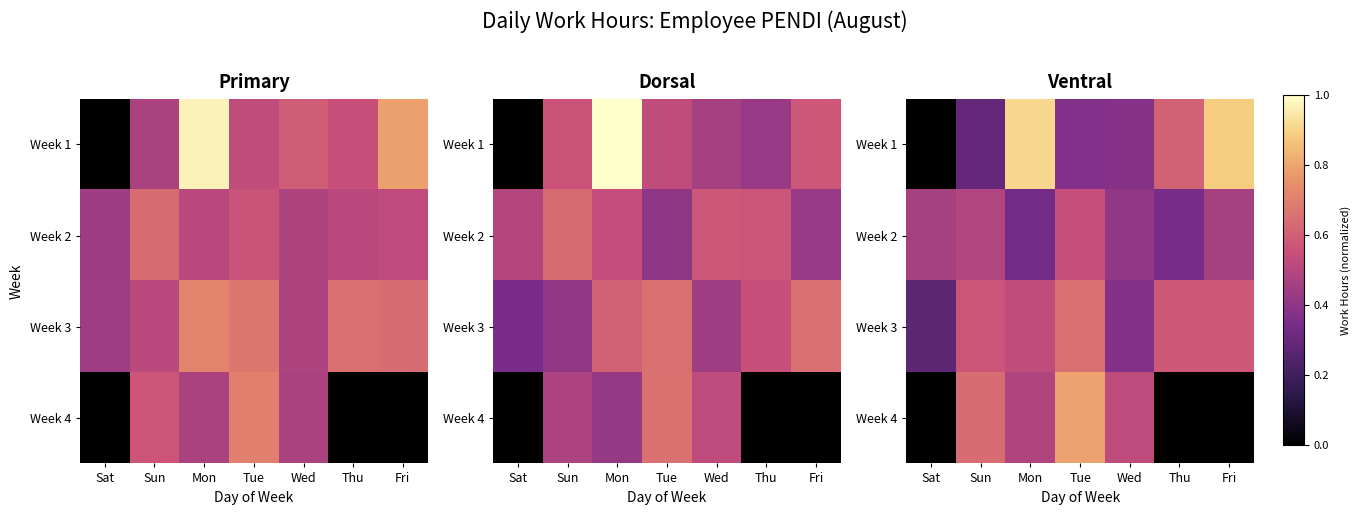

Which label corresponds to the smallest value in the chart?

Sat